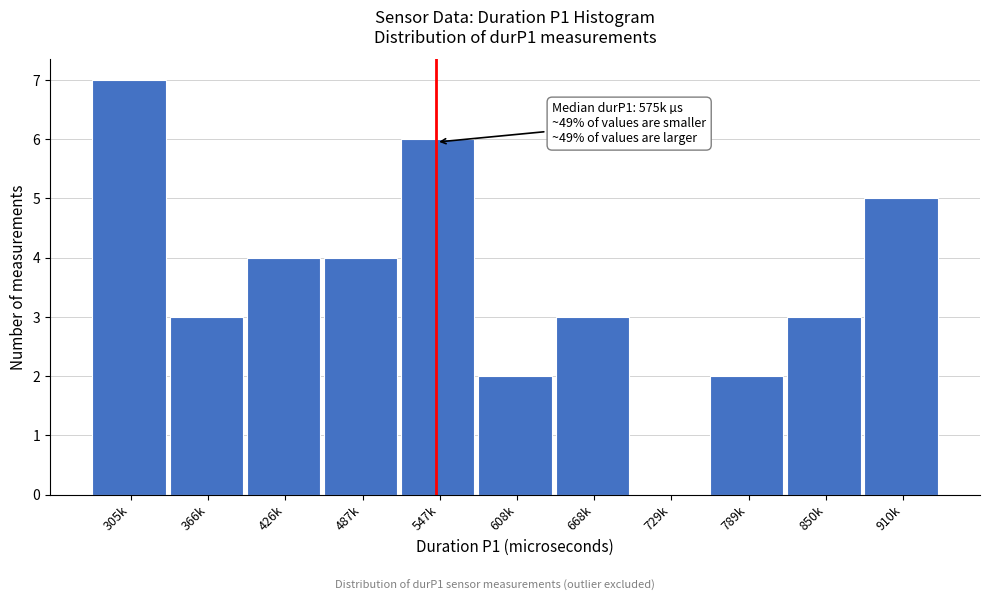

Reading left to right, what are all the values shown in this chart?

305k=7	366k=3	426k=4	487k=4	547k=6	608k=2	668k=3	729k=0	789k=2	850k=3	910k=5